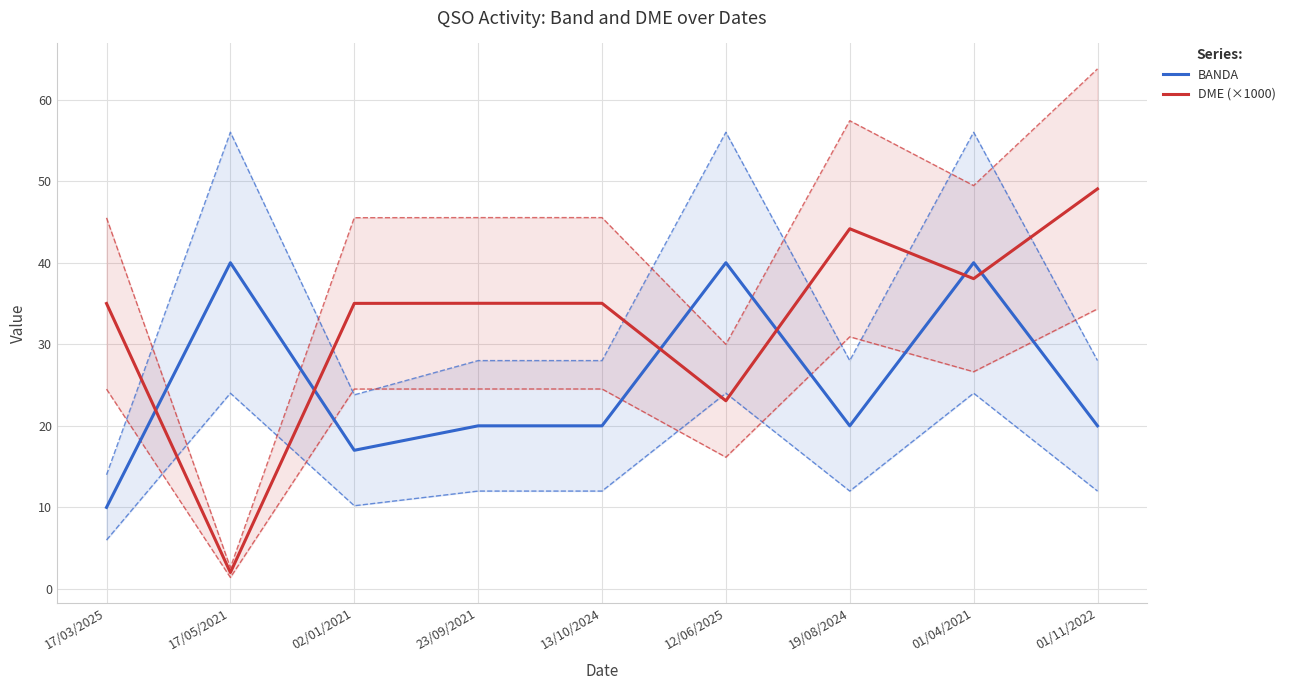

What is the sum of all BANDA values?

227.0